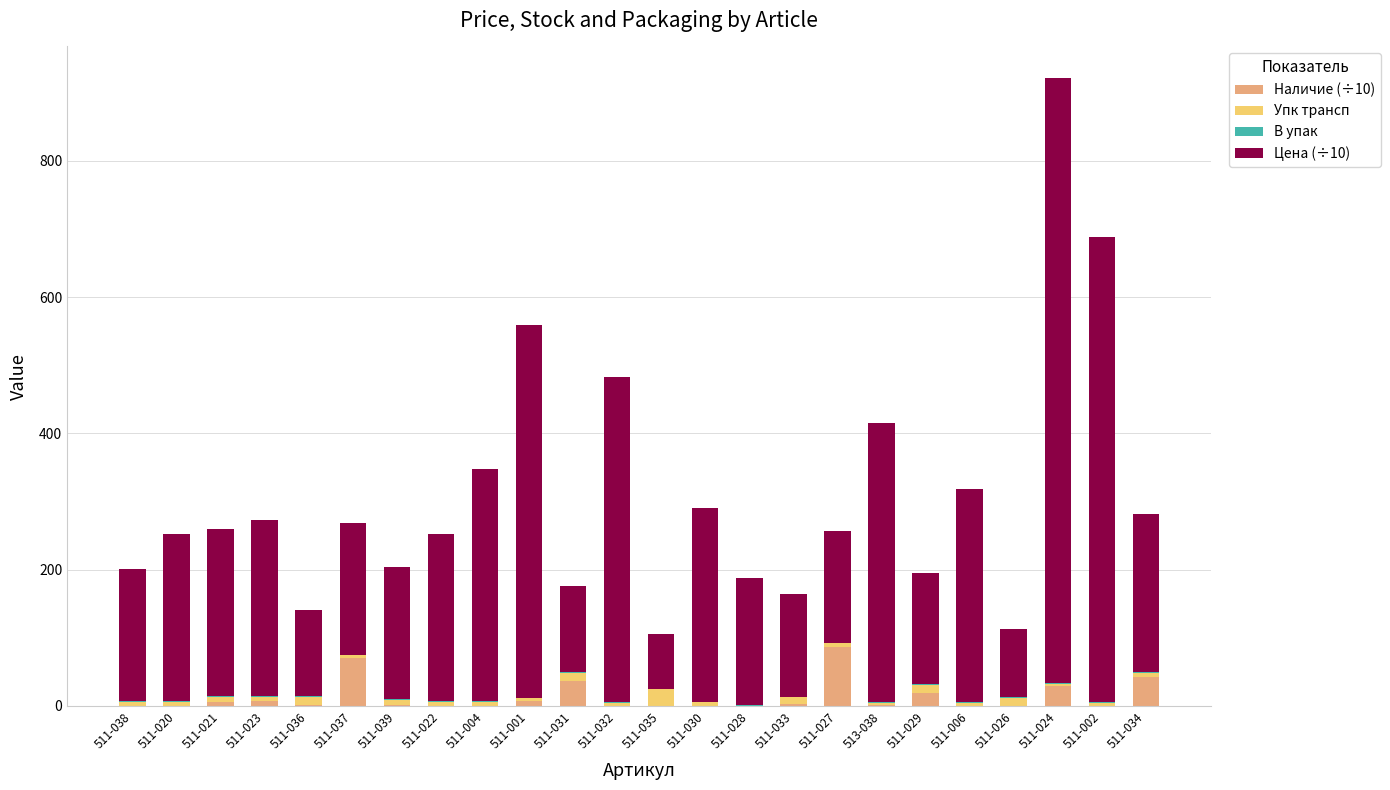

What is the highest value of the Наличие (÷10) series?

85.8